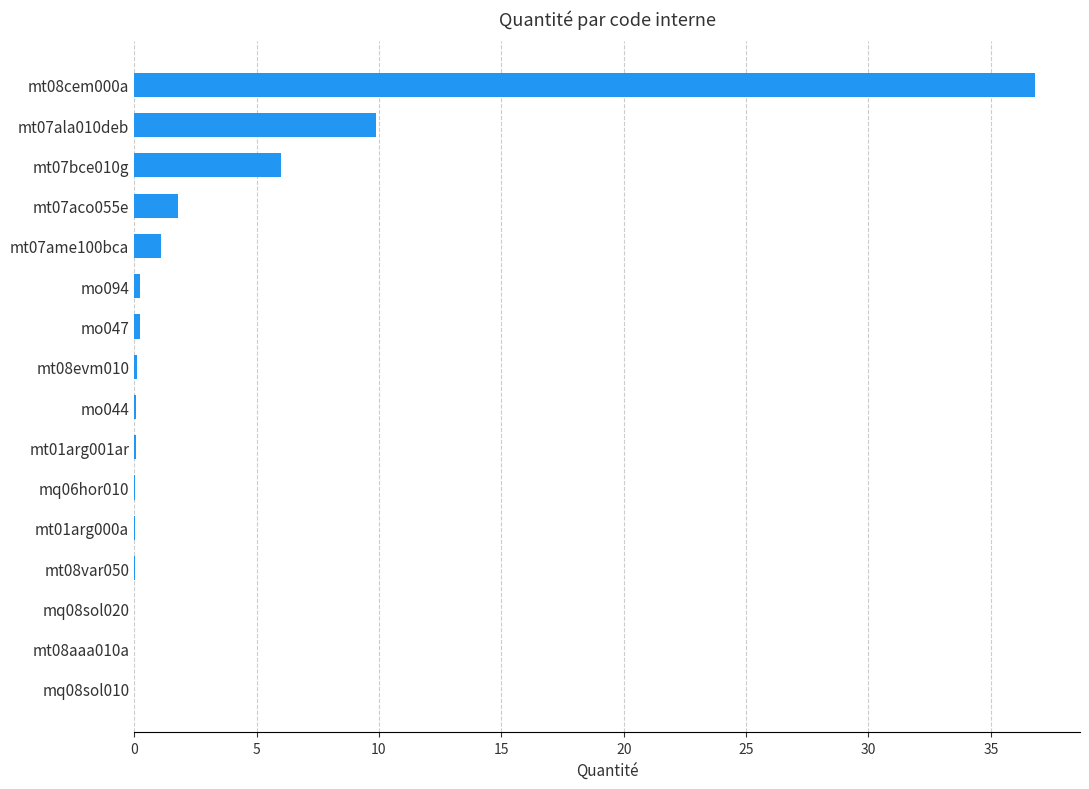

The value at mt07ala010deb is 9.9. True or false?

True